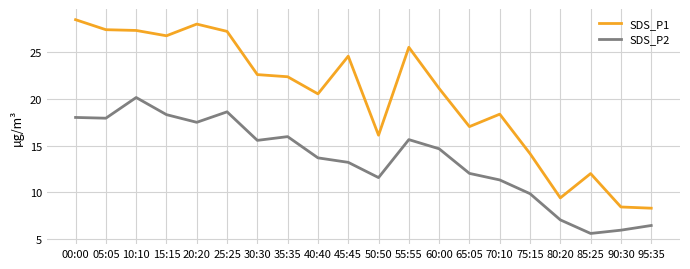

List the series in order of their peak value, lowest first.

SDS_P2, SDS_P1